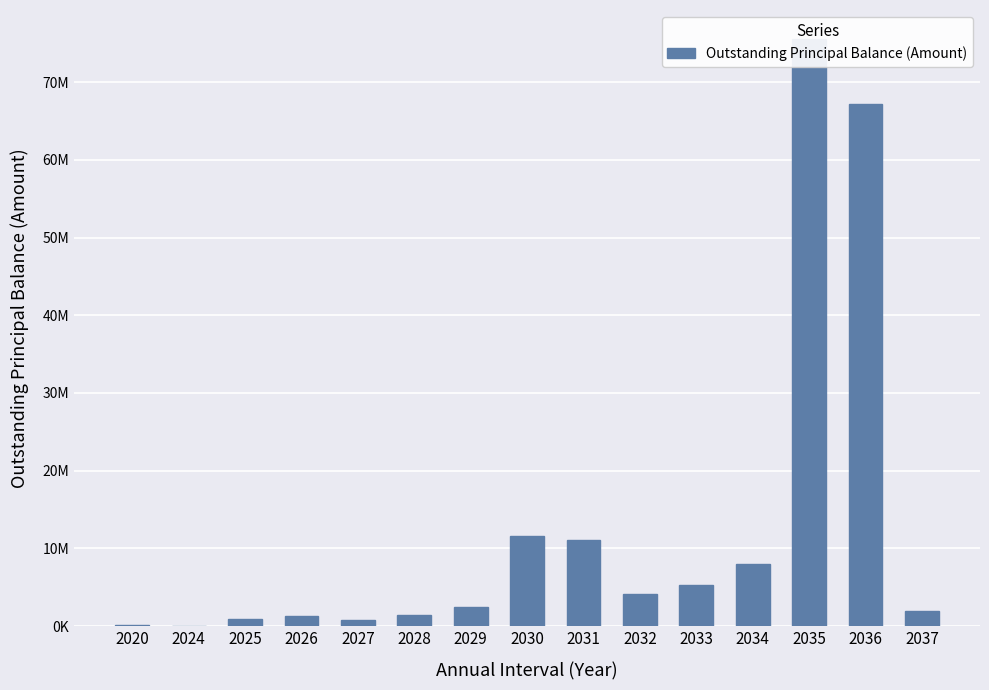

The value at 2035 is 124204558.2. True or false?

False